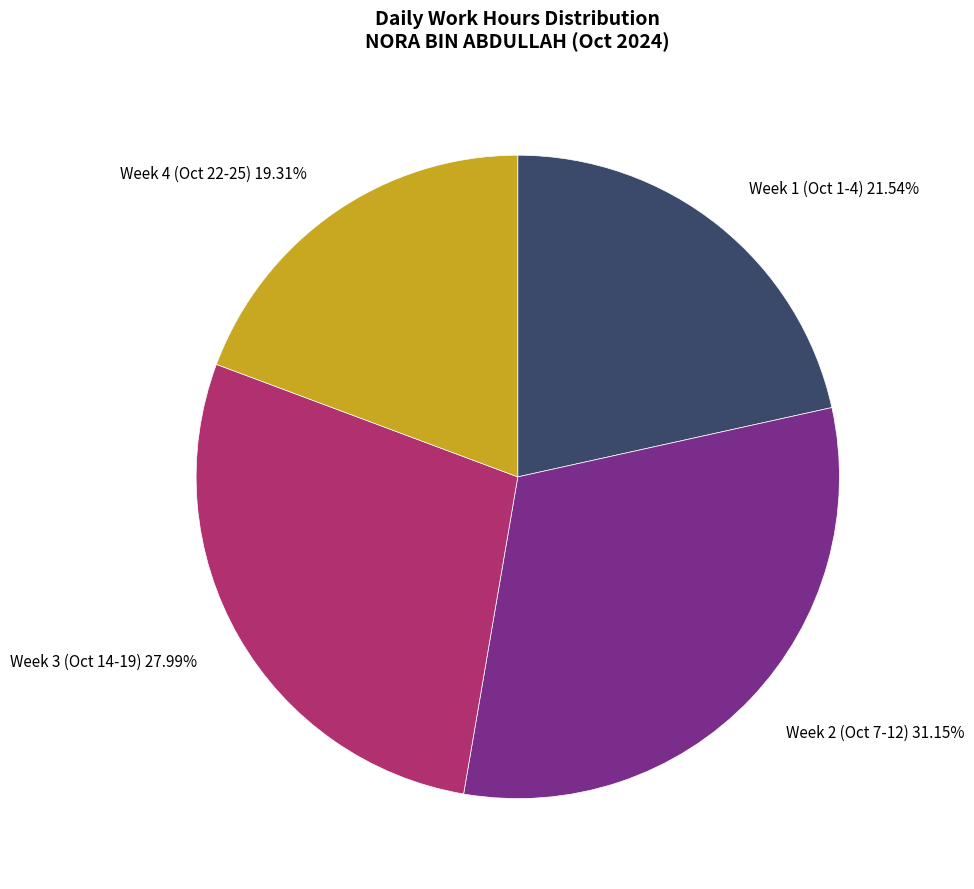

To the nearest percent, what is the difference between the largest and smallest slice percentages?

12%